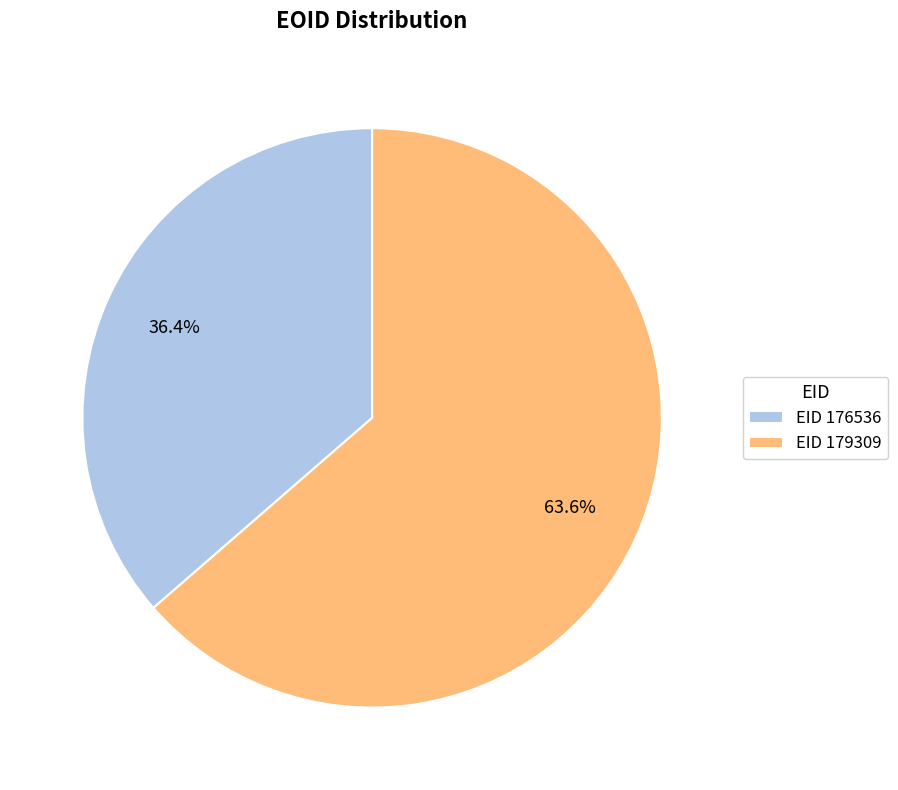

How many segments does this pie chart have?

2